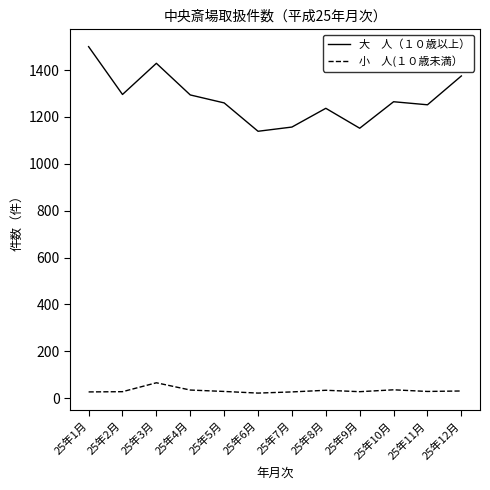

What is the maximum value shown in the chart?

1500